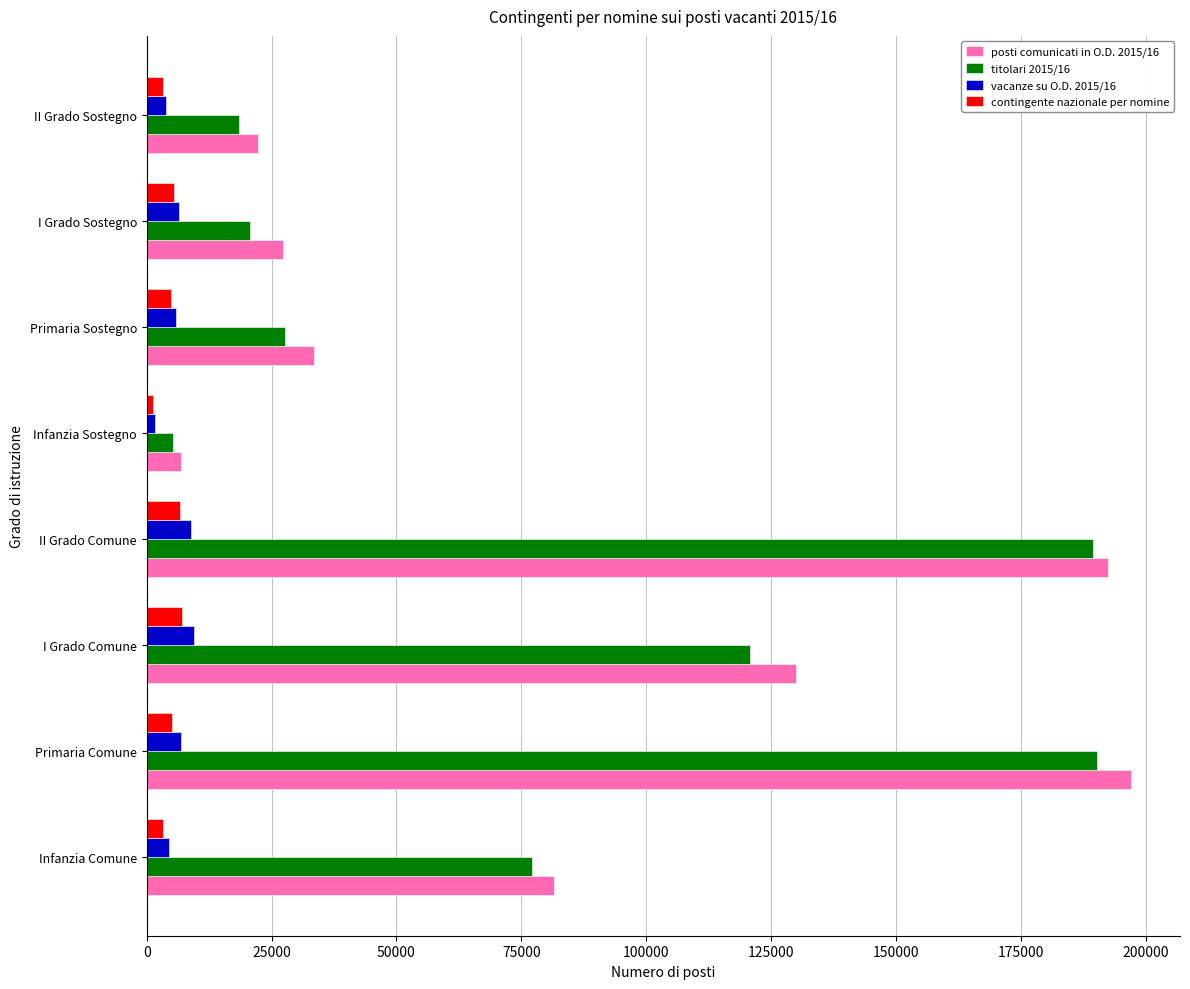

What is the maximum value for contingente nazionale per nomine?

7009